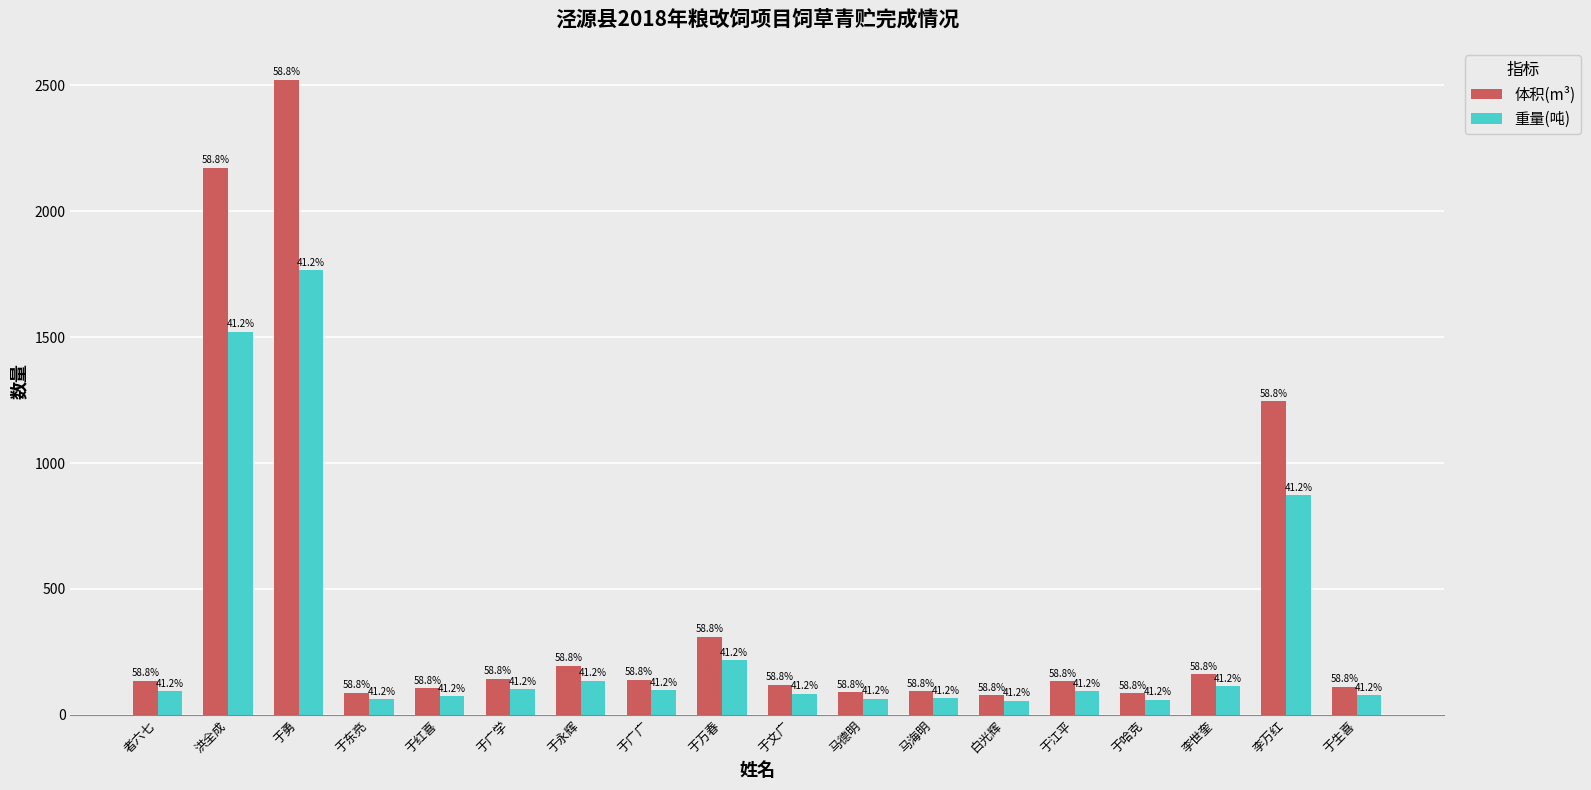

What are all the series names shown in the legend?

体积(m³), 重量(吨)